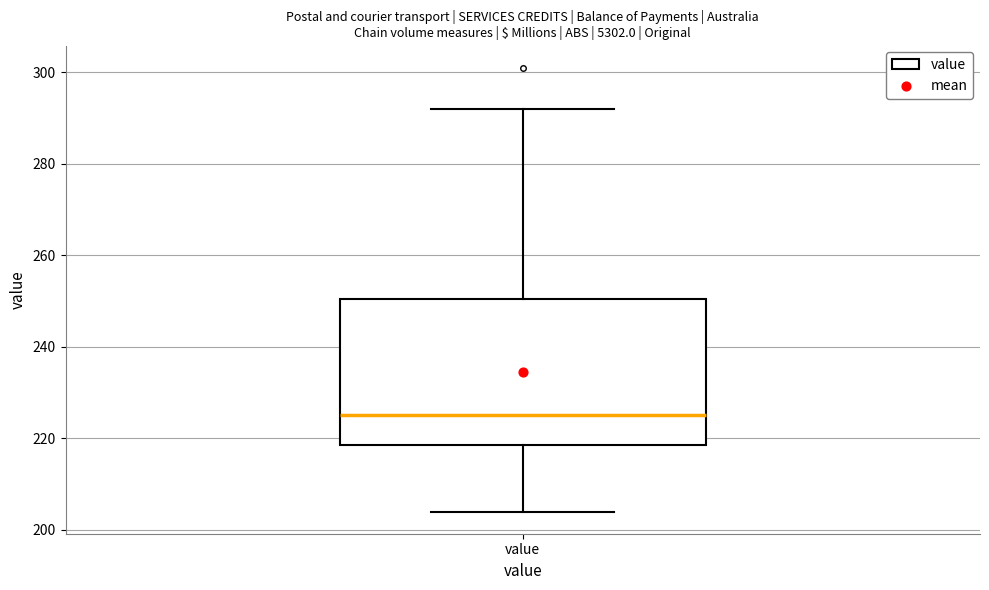

Read this box plot against the y-axis: the position of the median line, the range covered by the box, and the ends of both whiskers. The values are not printed on the chart, so give them approximately, as read against the axis.

median 226, box 218 to 250, whiskers 204 to 292